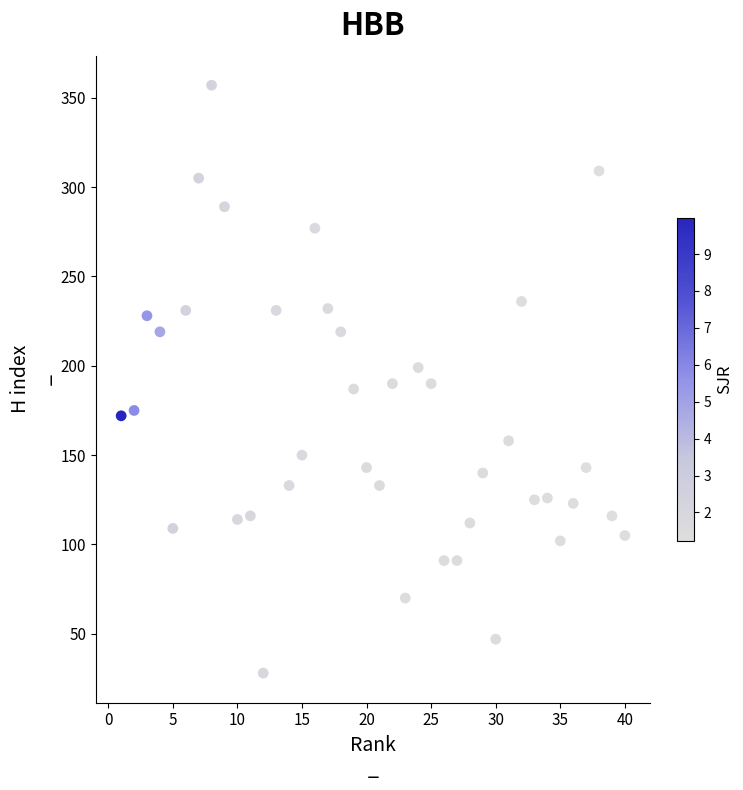

What is the range of Y values (max minus min)?

329